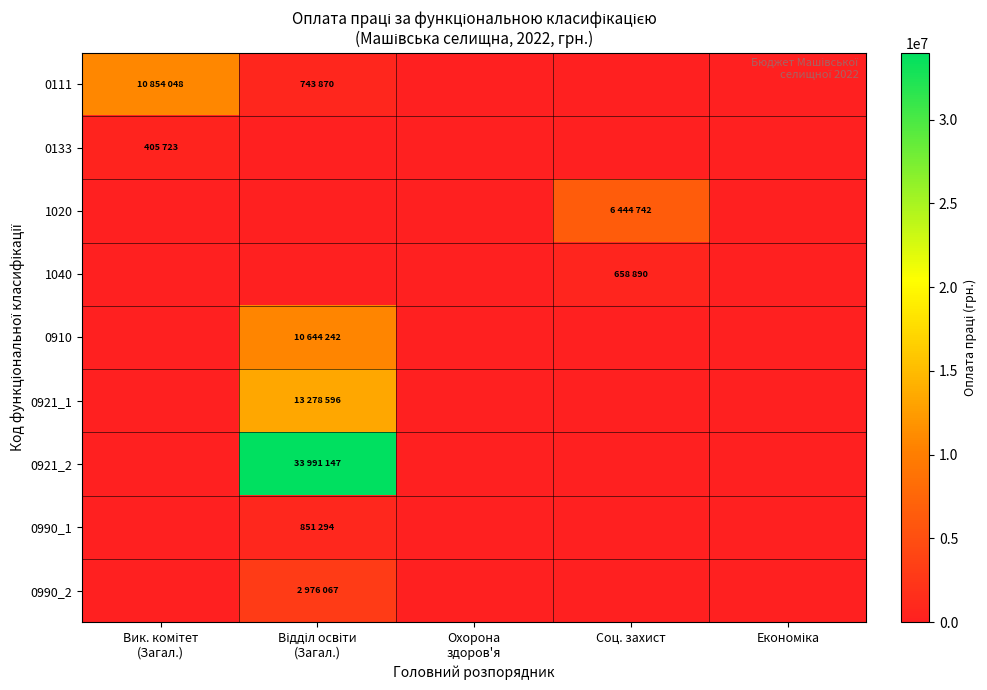

At which category is the sum across all series the highest?

Відділ освіти
(Загал.)